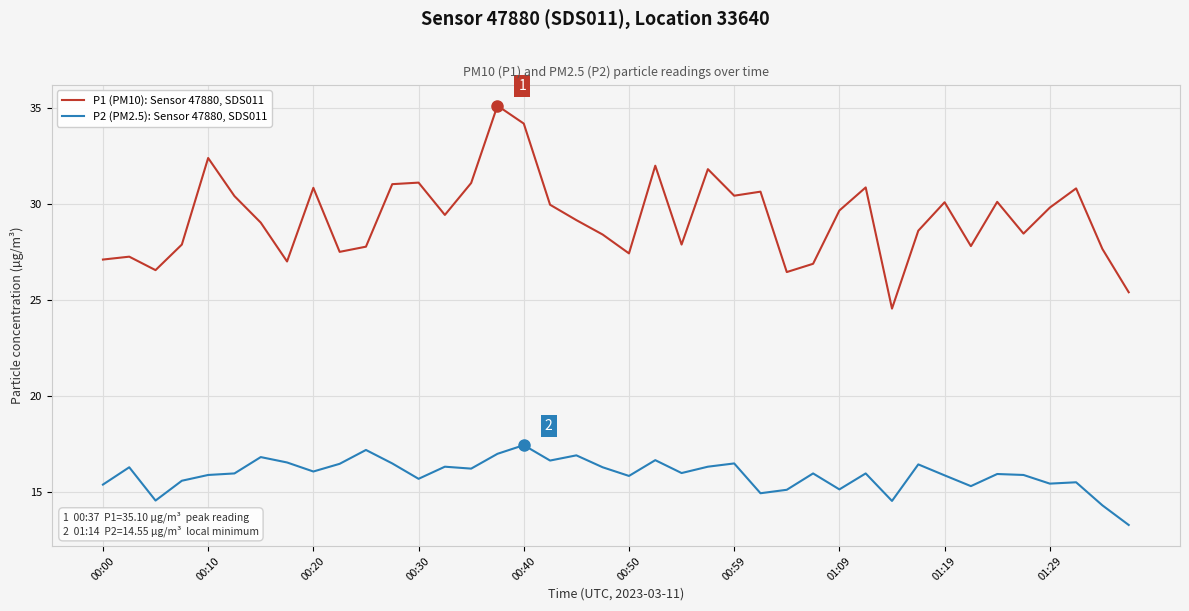

List the series in order of their peak value, highest first.

P1 (PM10): Sensor 47880, SDS011, P2 (PM2.5): Sensor 47880, SDS011